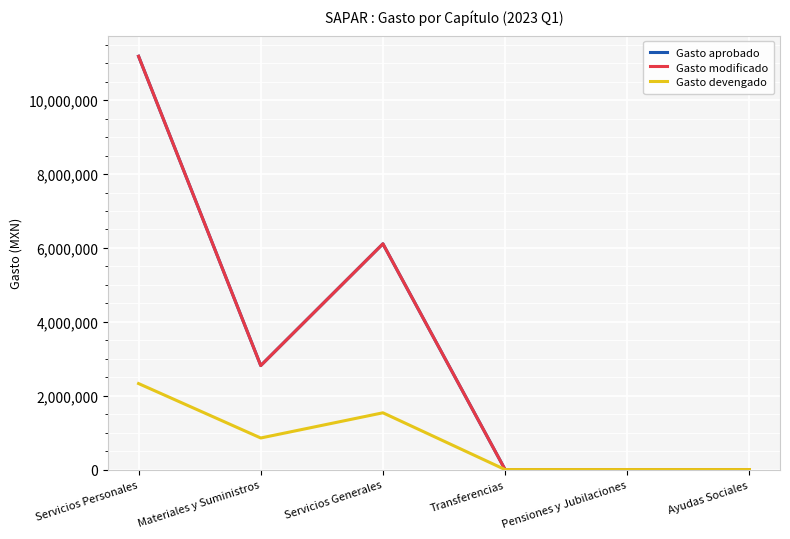

Where is the first local maximum for Gasto modificado?

Servicios Generales